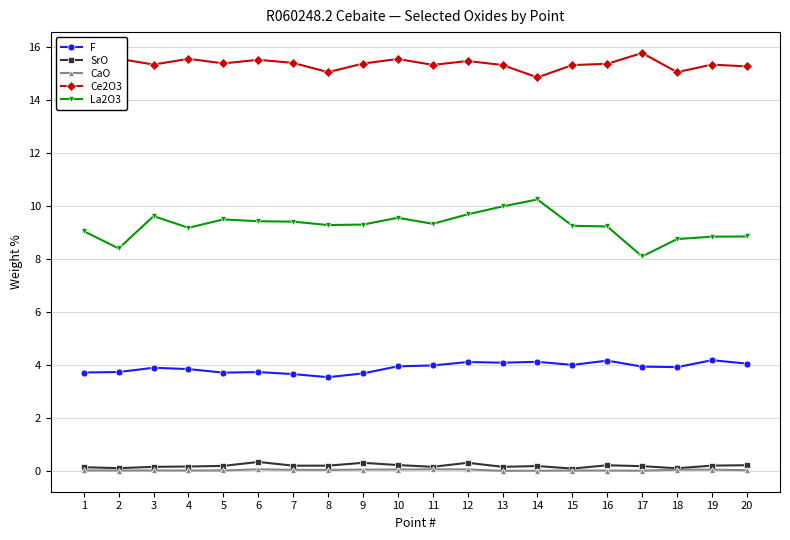

Rank the series by their maximum value, from lowest to highest.

CaO, SrO, F, La2O3, Ce2O3